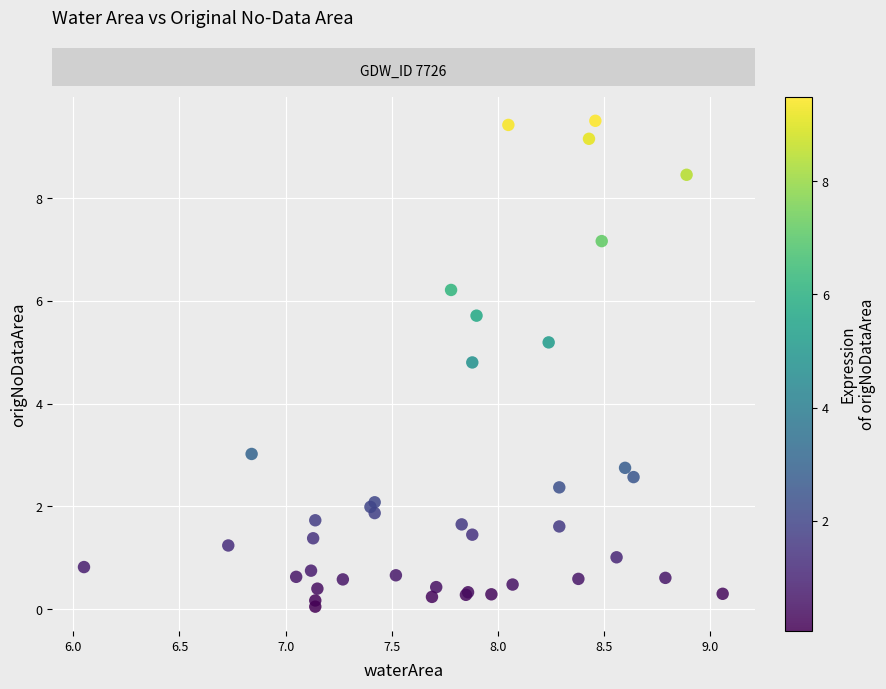

What Y value in the scatter plot is closest to 4?

4.8